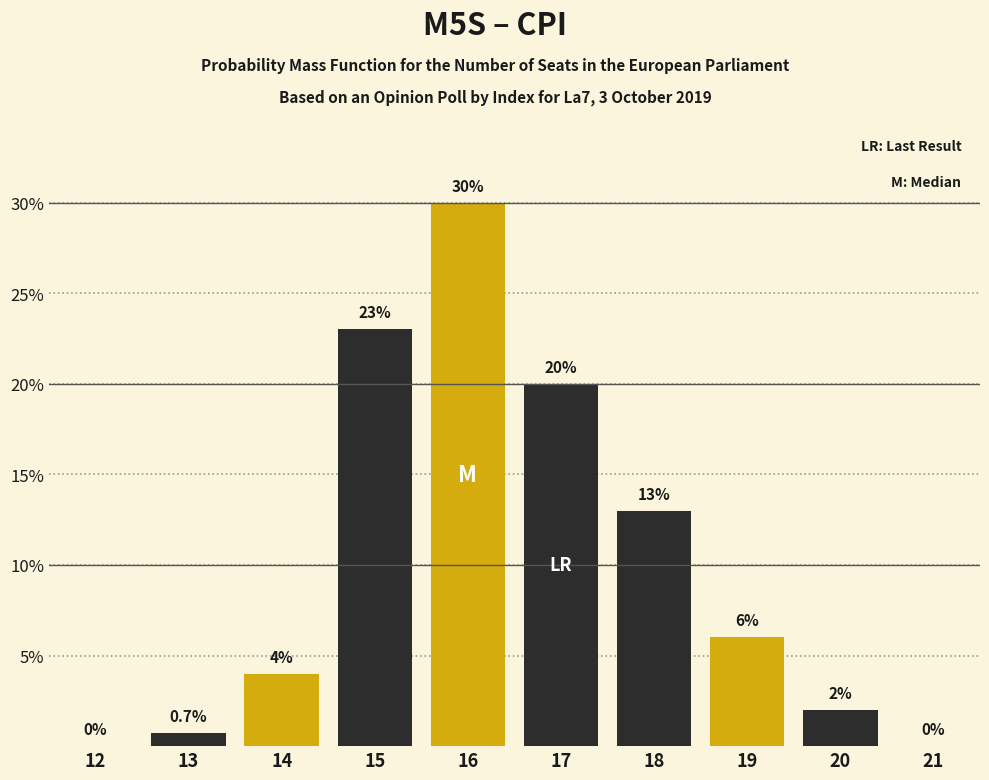

Reading left to right, list all the values displayed in this chart.

12=0.0	13=0.7	14=4.0	15=23.0	16=30.0	17=20.0	18=13.0	19=6.0	20=2.0	21=0.0